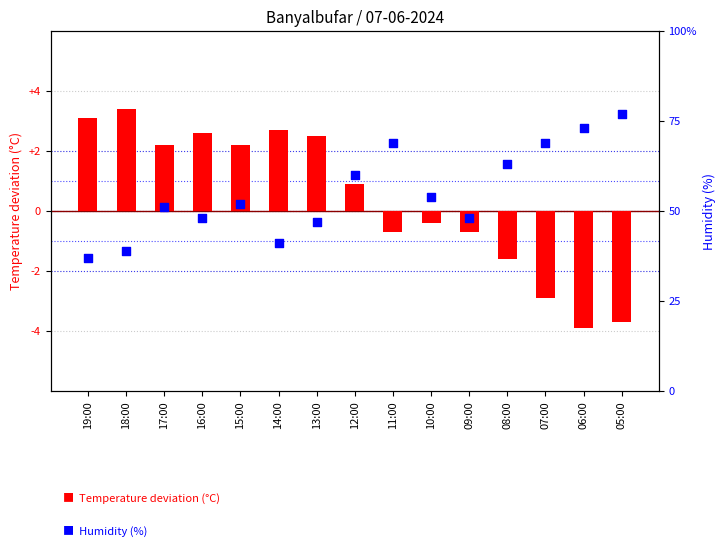

What are all the series names shown in the legend?

Temperature deviation (°C), Humidity (%)